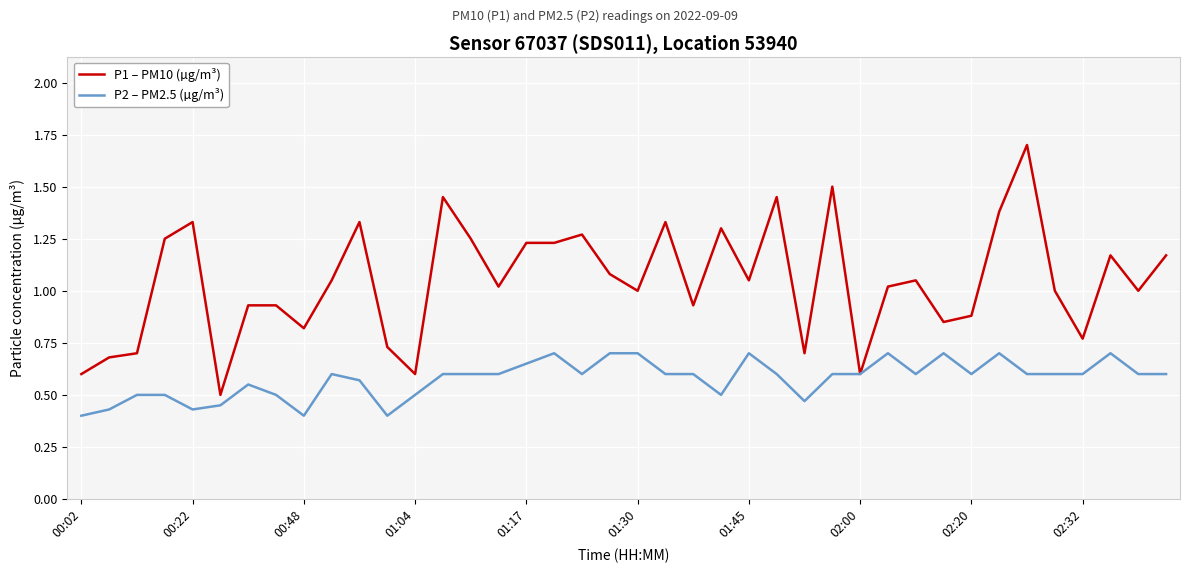

List the series in order of their peak value, lowest first.

P2 – PM2.5 (µg/m³), P1 – PM10 (µg/m³)